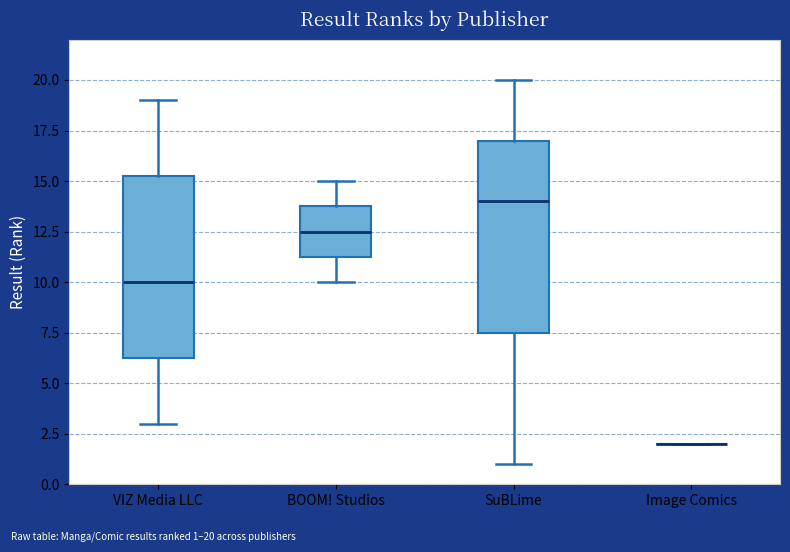

Reading left to right, read every box against the y-axis: the position of its median line, the range the box covers, and the ends of its whiskers. The values are not printed on the chart, so give them approximately, as read against the axis.

VIZ Media LLC: median 10.0, box 6.5 to 15.5, whiskers 3.0 to 19.0
BOOM! Studios: median 12.5, box 11.5 to 14.0, whiskers 10.0 to 15.0
SuBLime: median 14.0, box 7.5 to 17.0, whiskers 1.0 to 20.0
Image Comics: box collapsed to a line at 2.0, whiskers 2.0 to 2.0